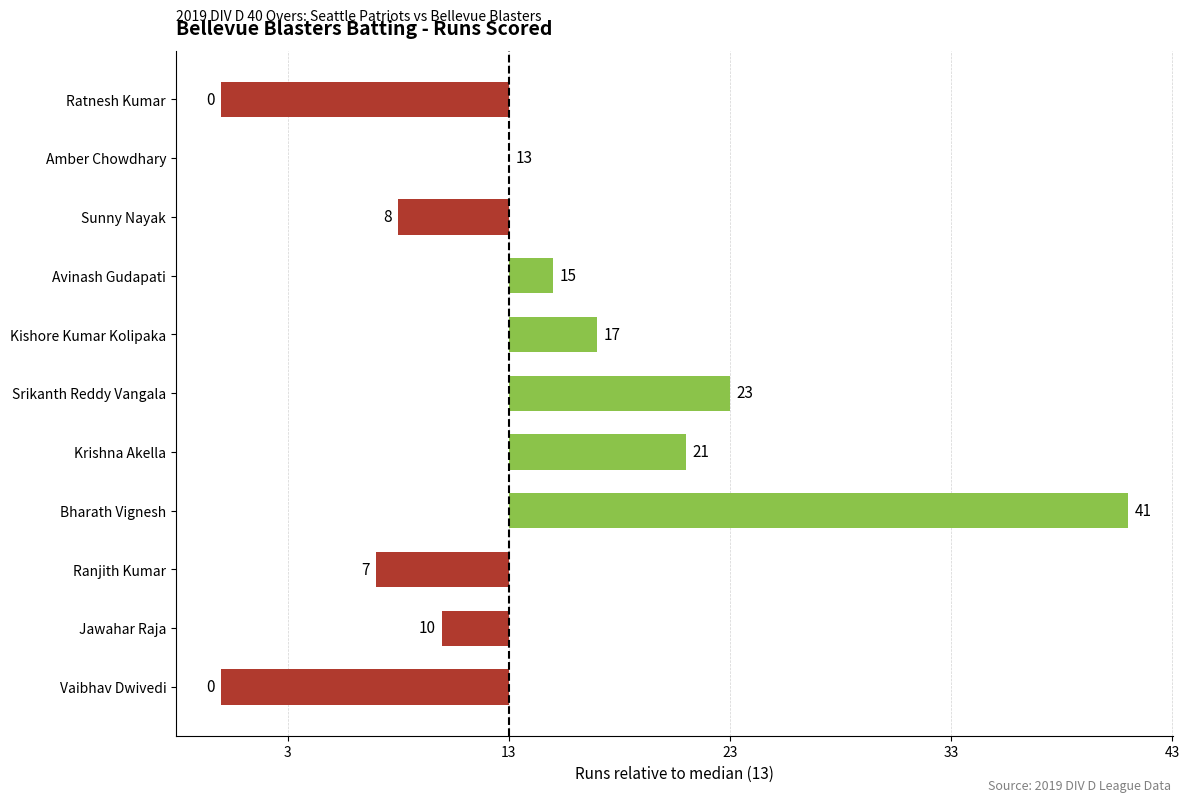

Are the bars horizontal?

Yes